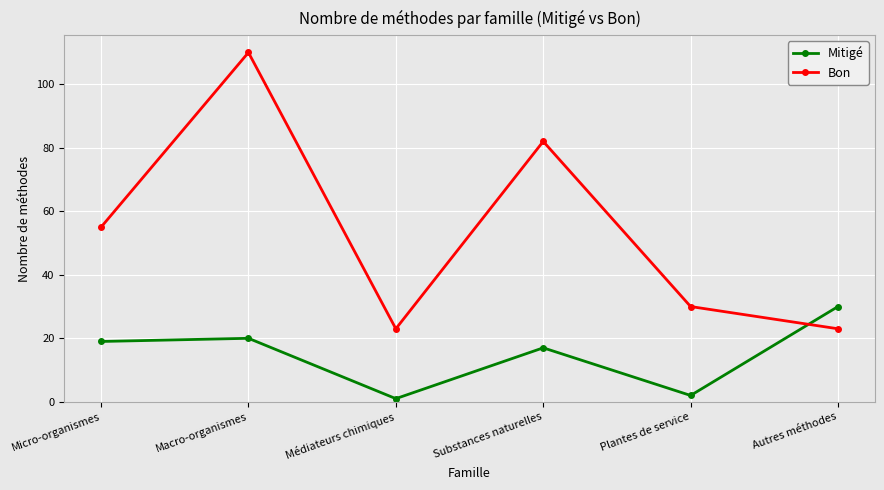

At Médiateurs chimiques, list the series in order from largest to smallest.

Bon, Mitigé